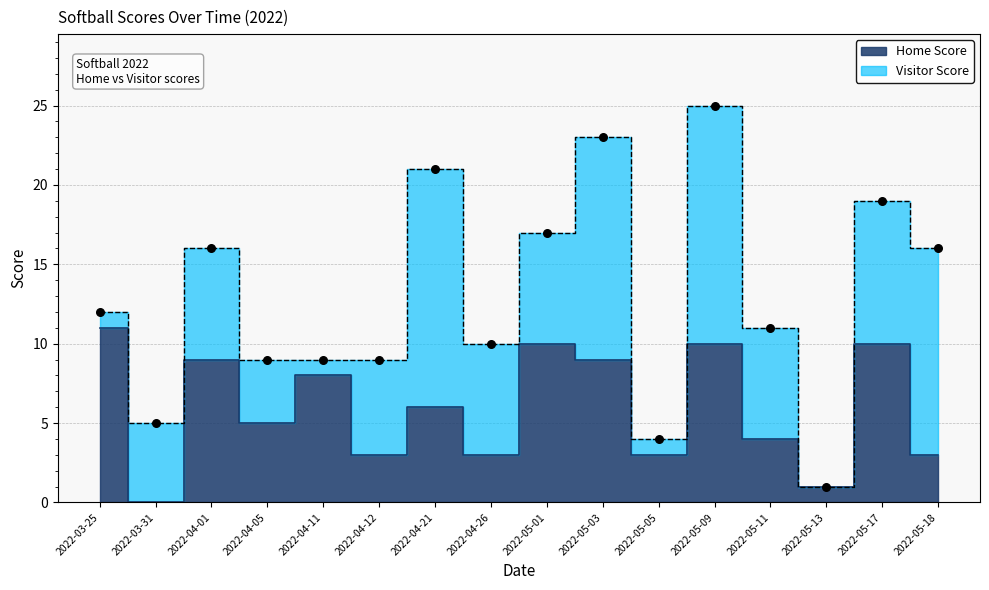

Between 2022-04-26 and 2022-05-01, which is larger?

2022-05-01